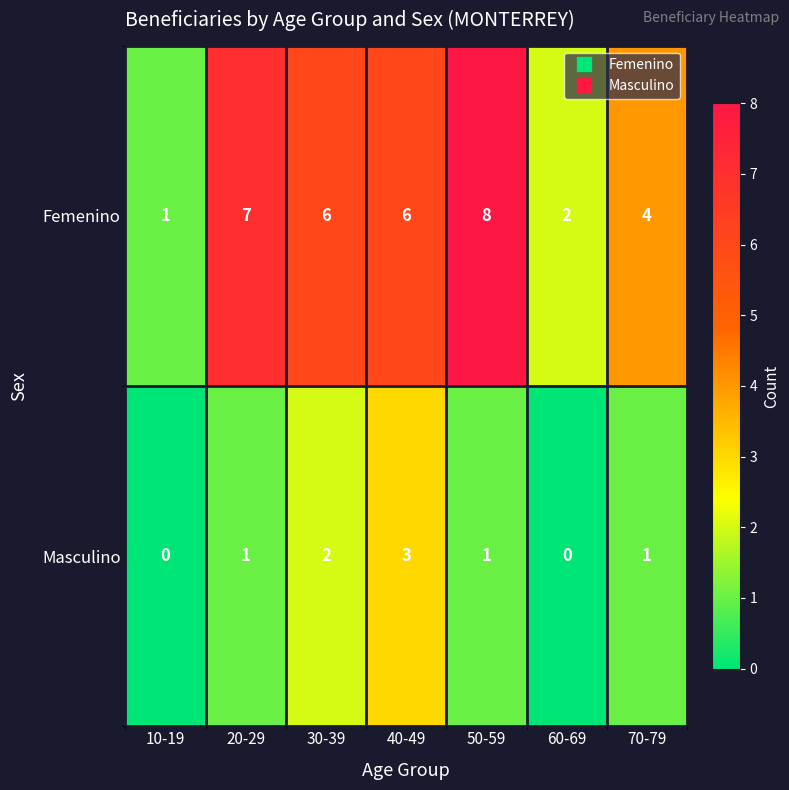

The Femenino series shows 0 at 10-19. True or false?

False